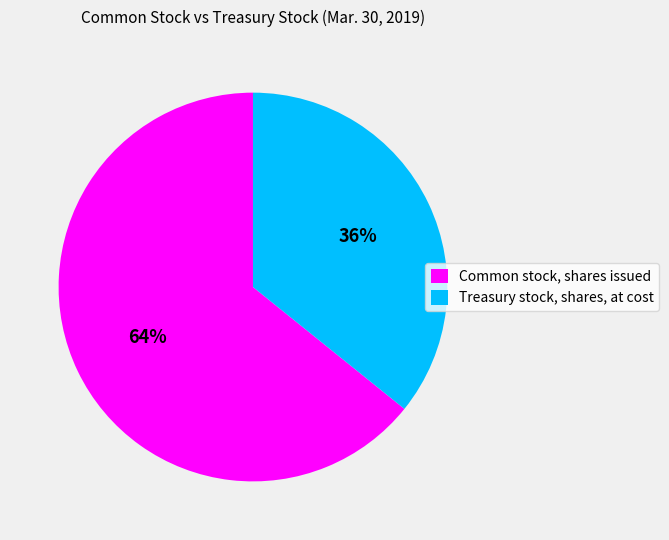

Which slice is the smallest?

Treasury stock, shares, at cost